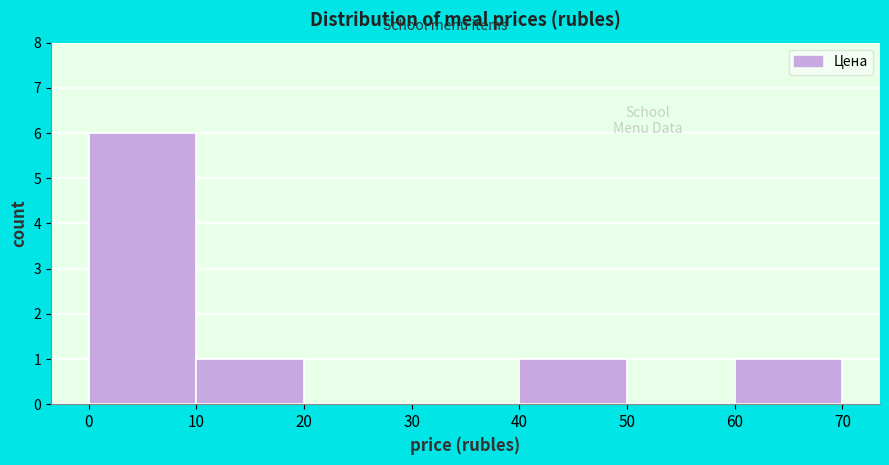

How tall is the bar that spans 0 to 10 on the x-axis? The values are not printed on the chart, so give them approximately, as read against the axis.

6